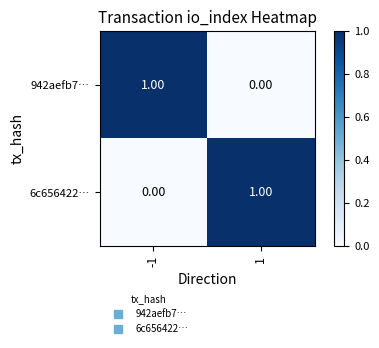

At -1, list the series in order from smallest to largest.

6c656422…, 942aefb7…